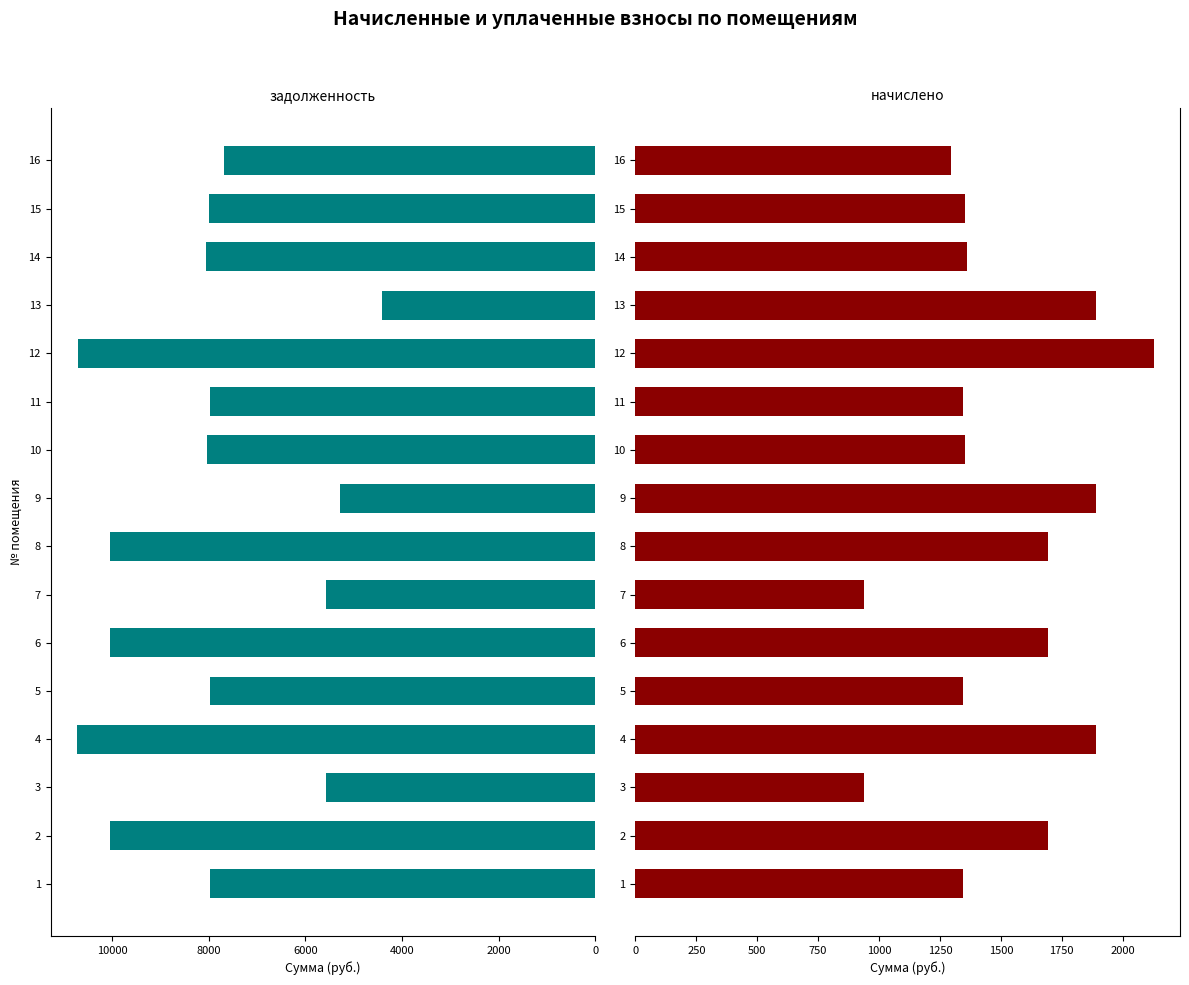

Is it true that начислено equals 1981.1 at 1?

False